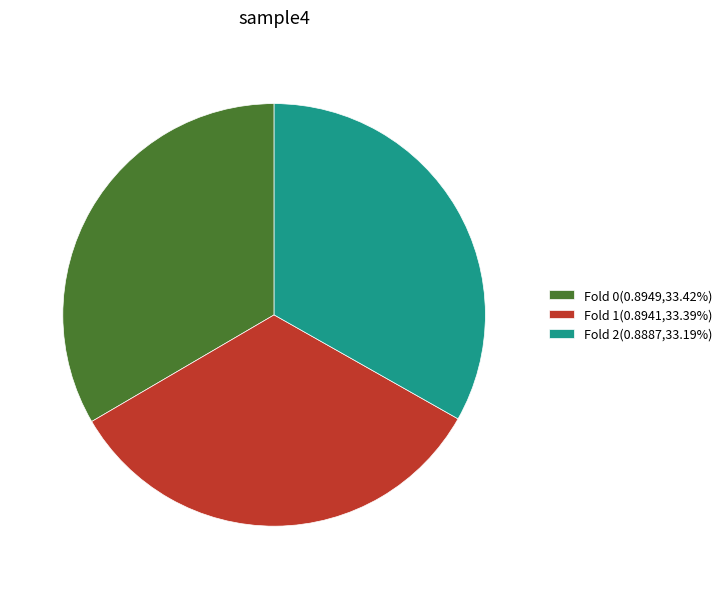

Is the sum of Fold 0(0.8949,33.42%) and Fold 1(0.8941,33.39%) greater than half?

Yes